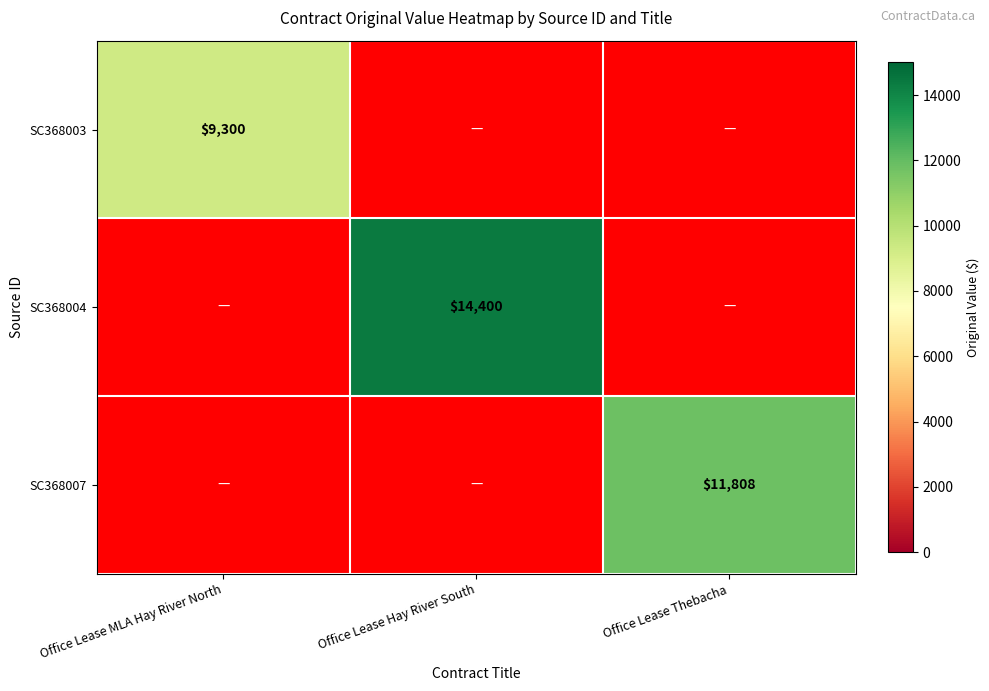

Is it true that SC368007 equals 11808 at Office Lease Thebacha?

True